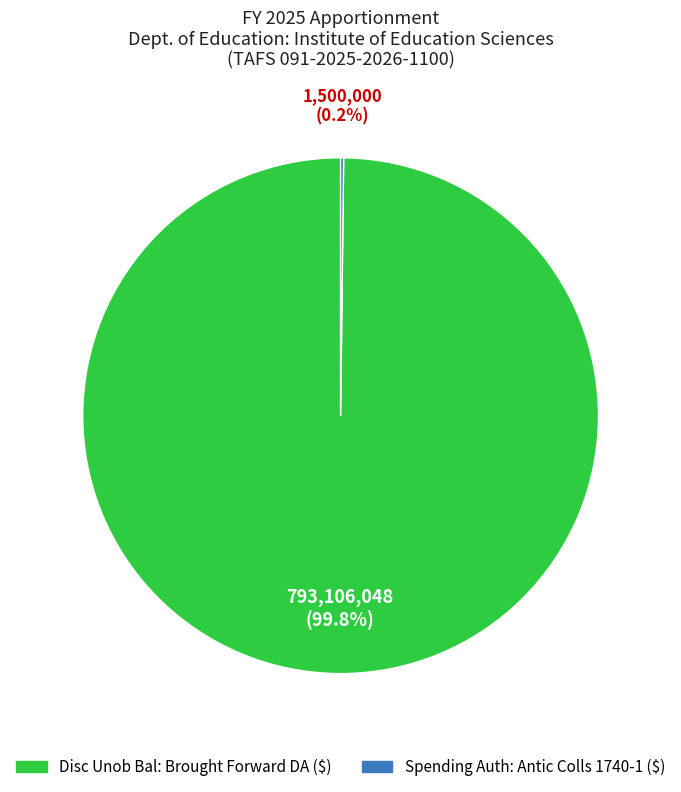

Which category has the biggest portion of the pie?

Disc Unob Bal: Brought Forward DA ($)